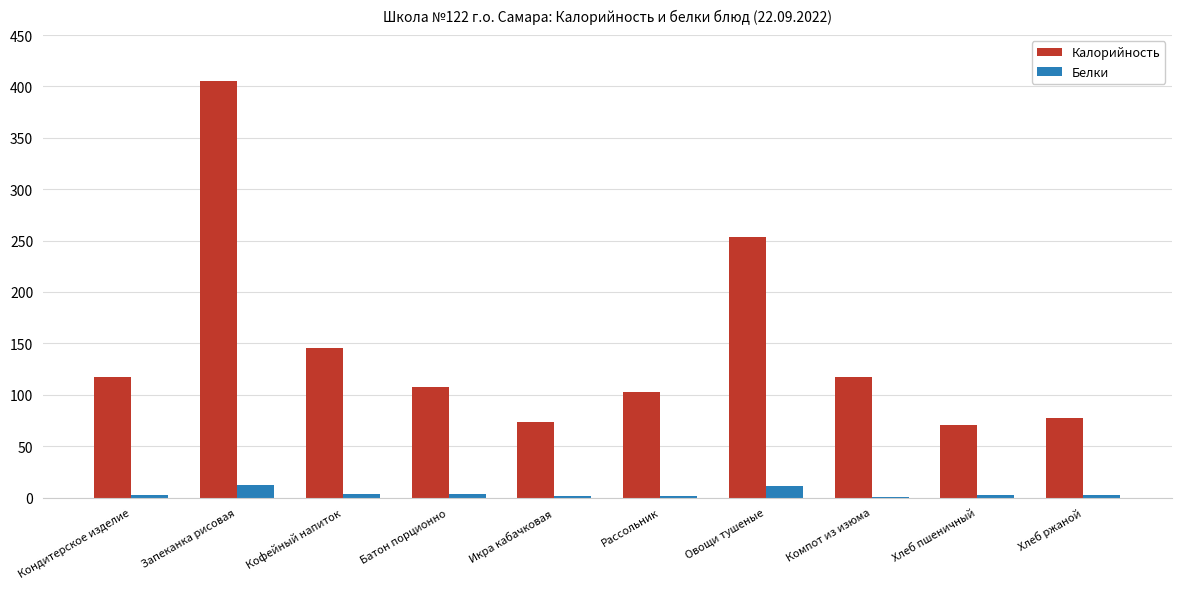

Is the value of Калорийность at Хлеб ржаной greater than the value of Белки at Компот из изюма?

Yes